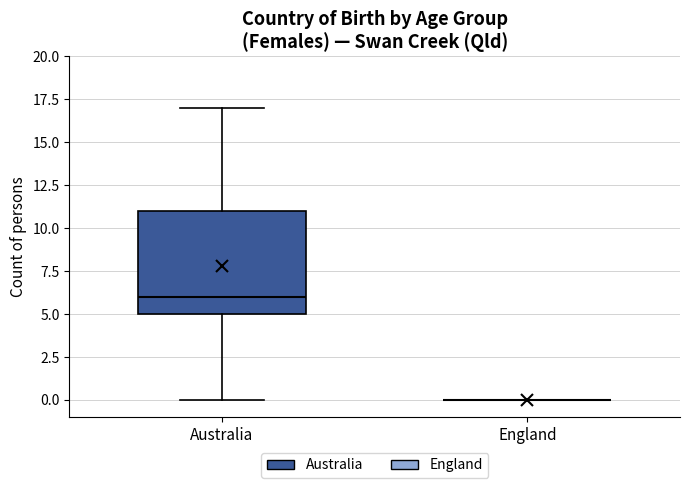

Where is the upper edge of the box for Australia on the y-axis? The values are not printed on the chart, so give them approximately, as read against the axis.

11